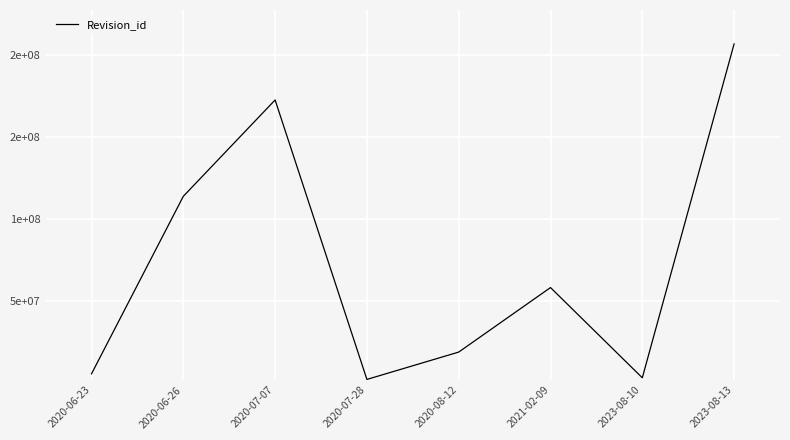

How many points are higher than both their immediate neighbors (excluding endpoints)?

2